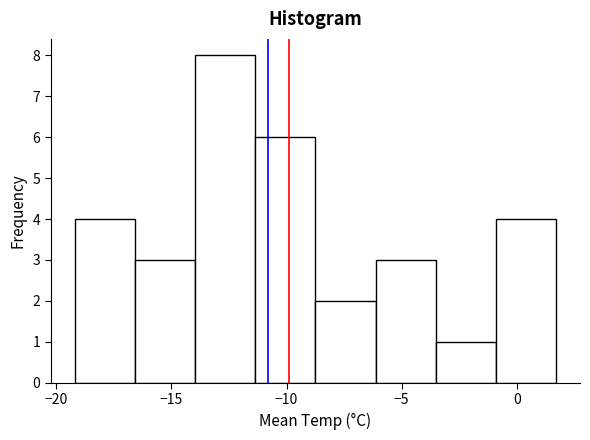

Reading left to right, transcribe this chart: for each bar, give the range it covers on the x-axis and its height. Neither the bar edges nor the heights are printed on the chart, so give them approximately, as read against the axes.

-19.0 to -16.5: 4
-16.5 to -14.0: 3
-14.0 to -11.5: 8
-11.5 to -8.5: 6
-8.5 to -6.0: 2
-6.0 to -3.5: 3
-3.5 to -1.0: 1
-1.0 to 1.5: 4